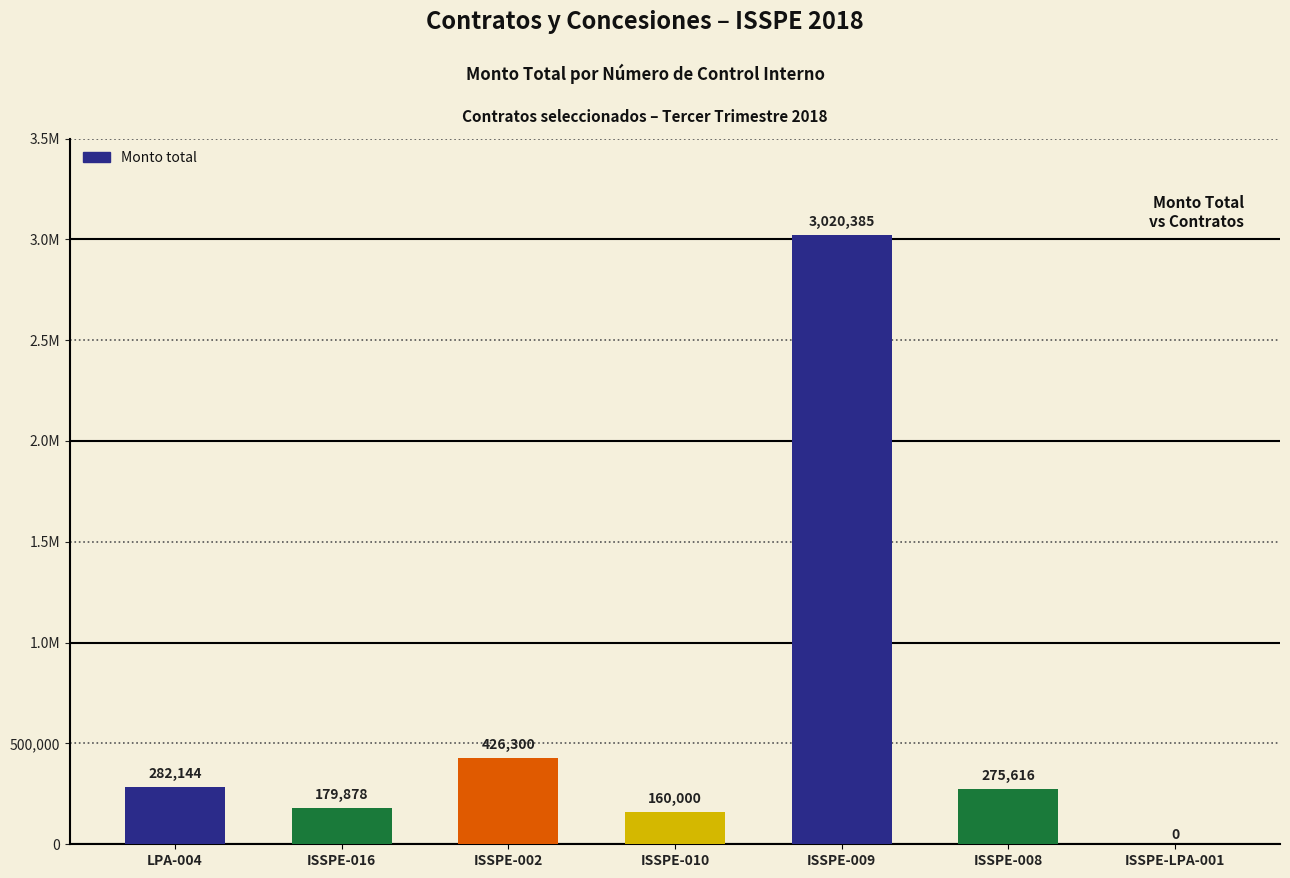

Are the bars horizontal?

No